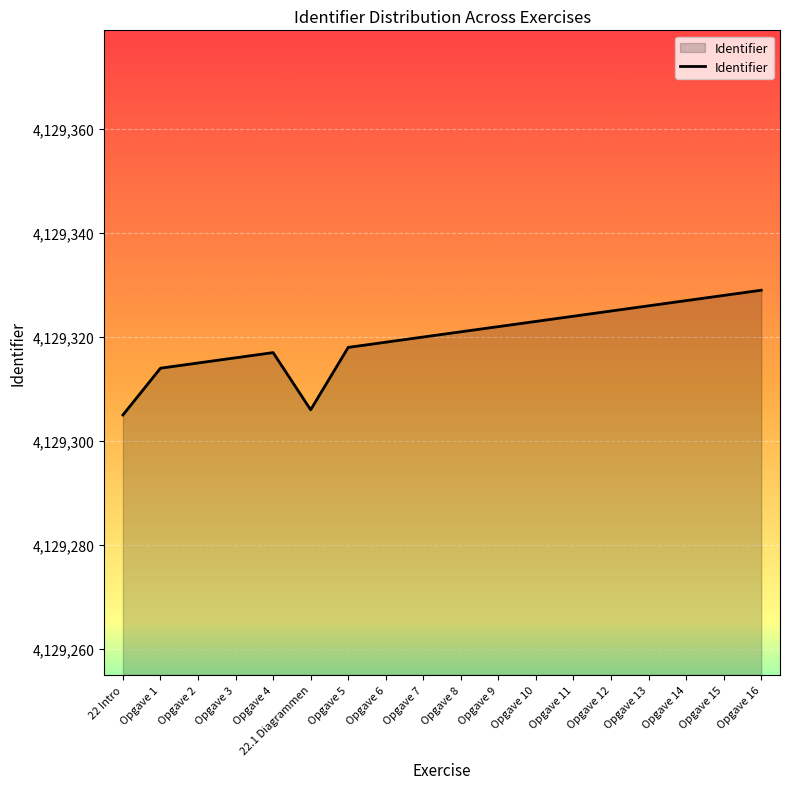

What position from the right is Opgave 10?

7